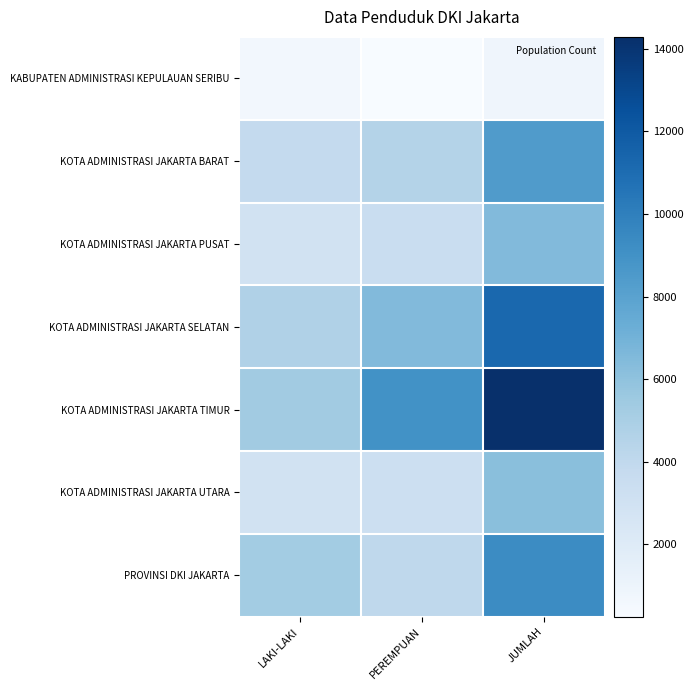

At which category is the sum across all series the highest?

JUMLAH